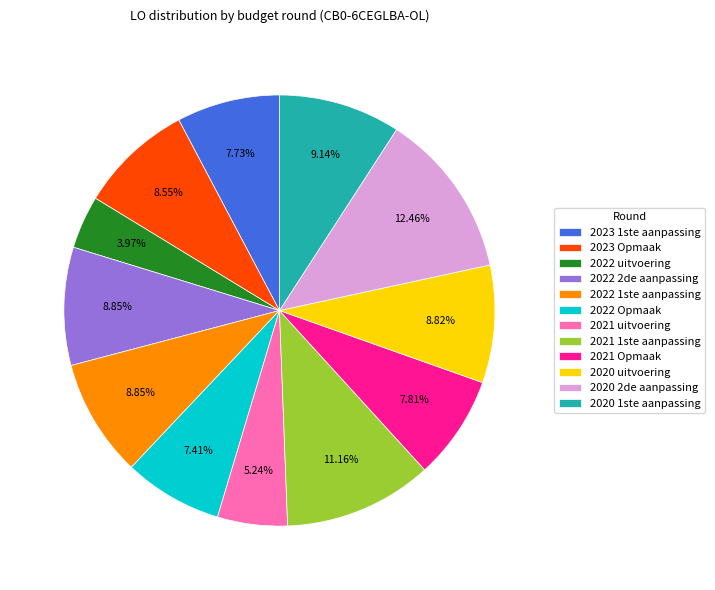

To the nearest percent, what is the combined percentage of 2020 uitvoering and 2022 1ste aanpassing?

18%